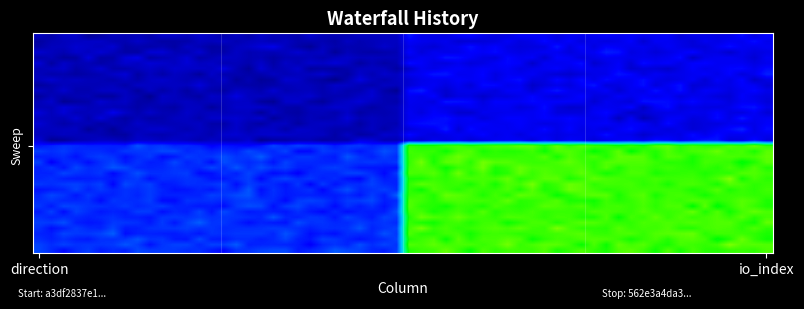

What is the smallest value displayed?

-1